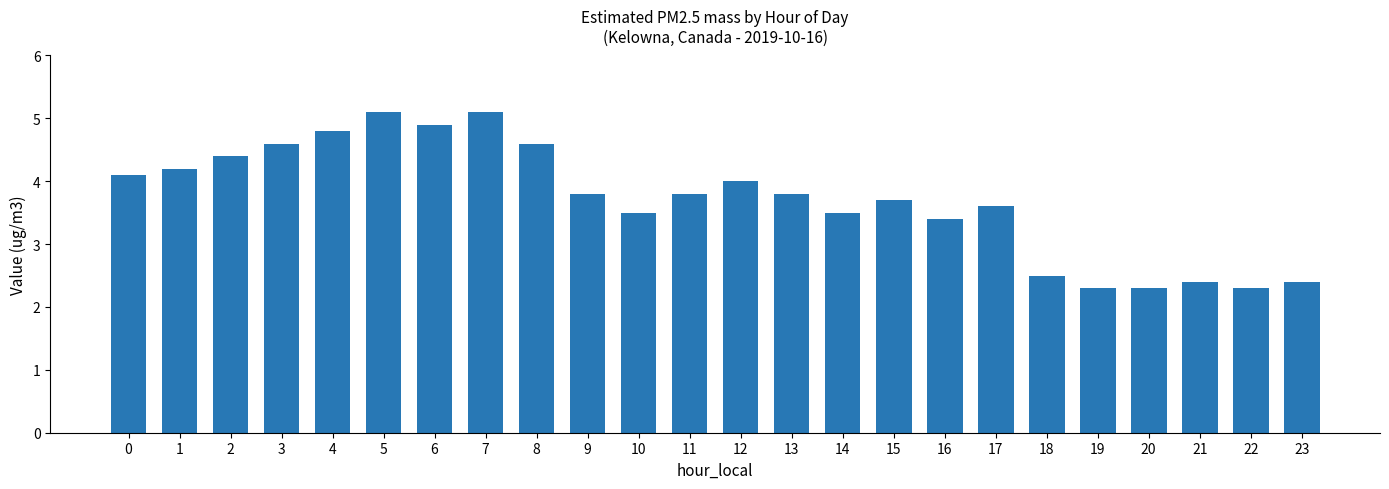

Reading left to right, extract all data points from this chart.

0=4.1	1=4.2	2=4.4	3=4.6	4=4.8	5=5.1	6=4.9	7=5.1	8=4.6	9=3.8	10=3.5	11=3.8	12=4.0	13=3.8	14=3.5	15=3.7	16=3.4	17=3.6	18=2.5	19=2.3	20=2.3	21=2.4	22=2.3	23=2.4